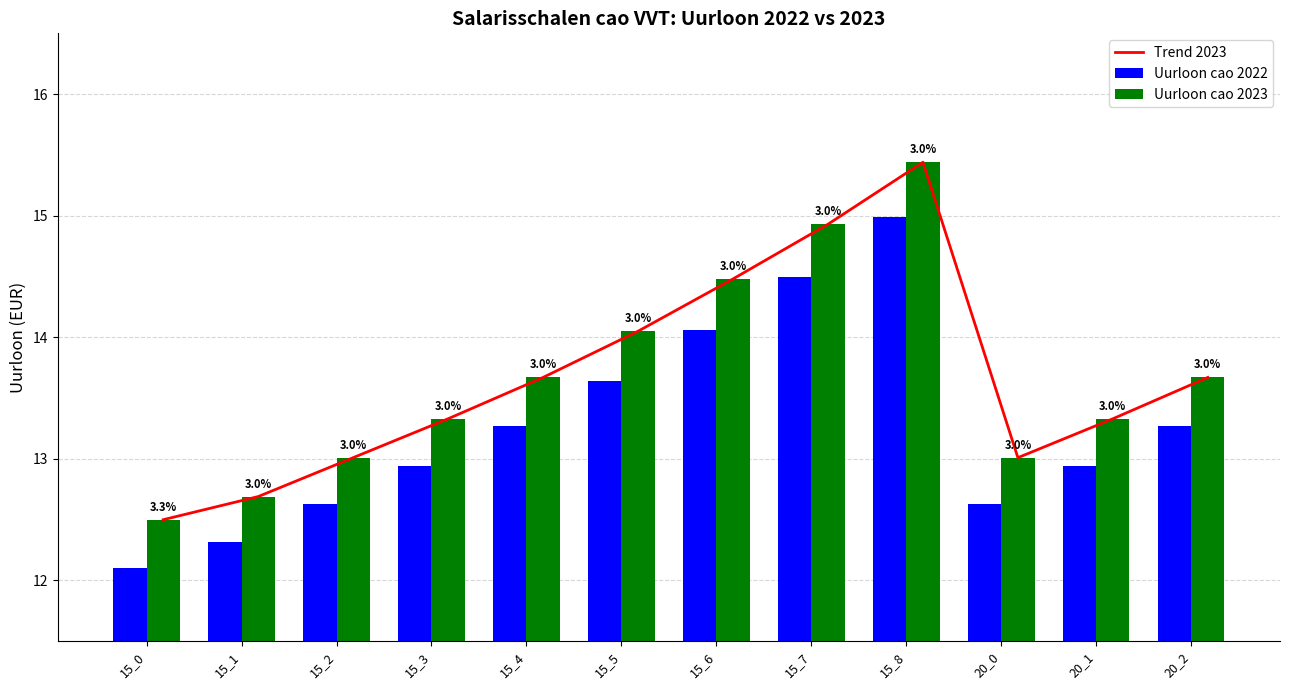

List the labels in order of Uurloon cao 2023 value, largest first.

15_8, 15_7, 15_6, 15_5, 15_4, 20_2, 15_3, 20_1, 15_2, 20_0, 15_1, 15_0